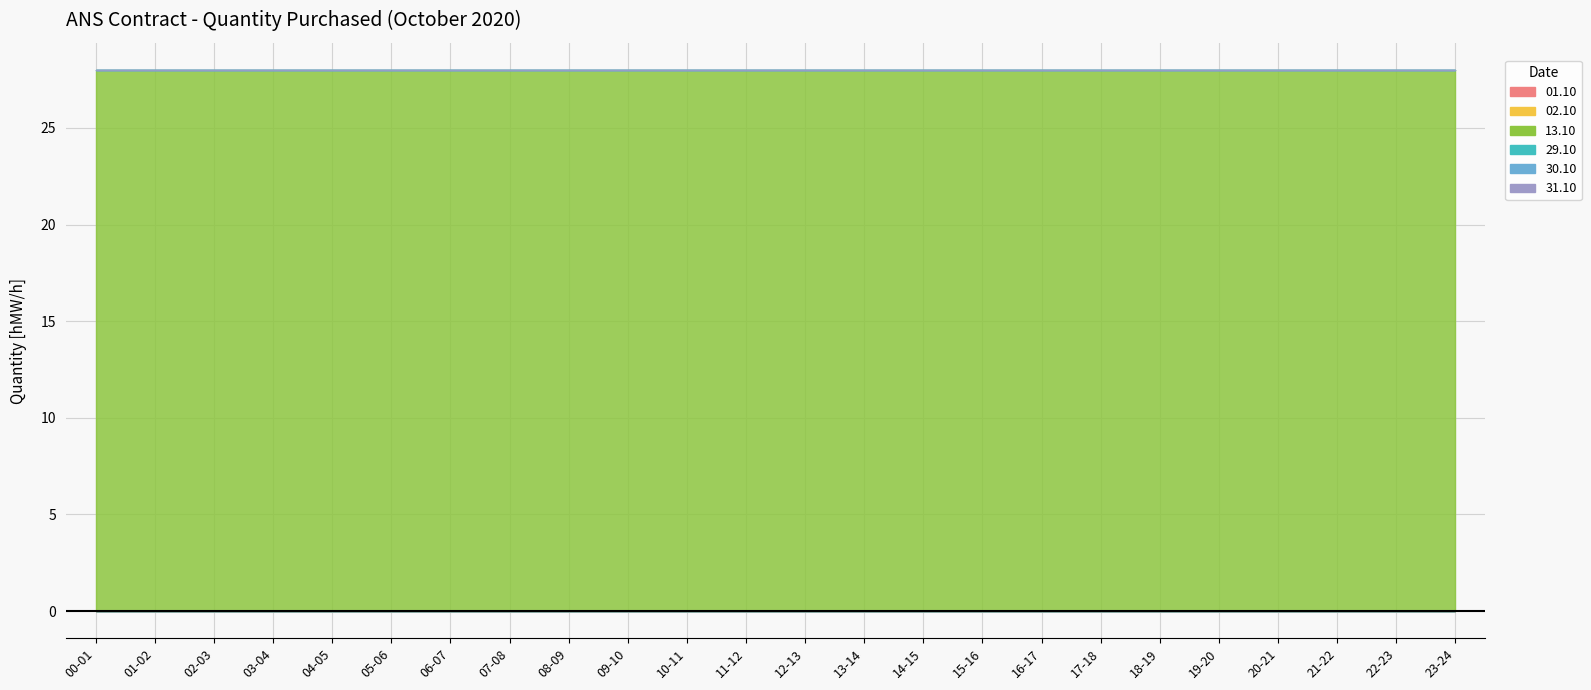

What are all the series names shown in the legend?

01.10, 02.10, 13.10, 29.10, 30.10, 31.10